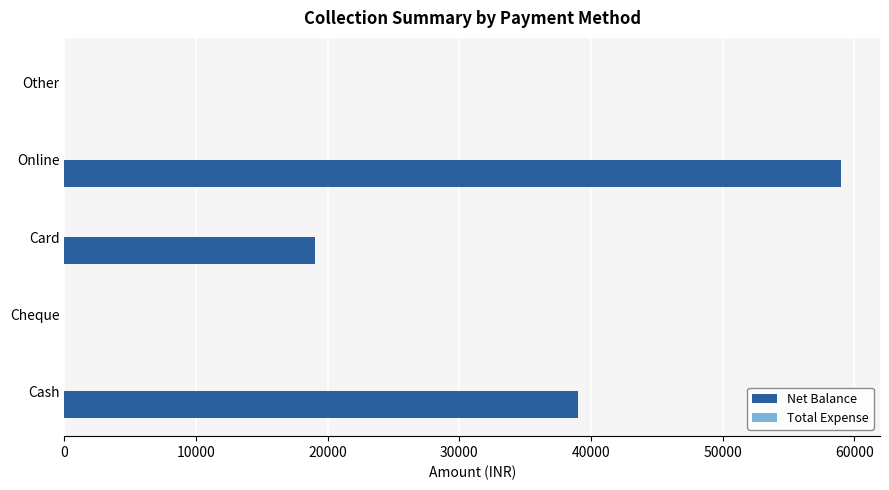

Are the bars horizontal?

Yes